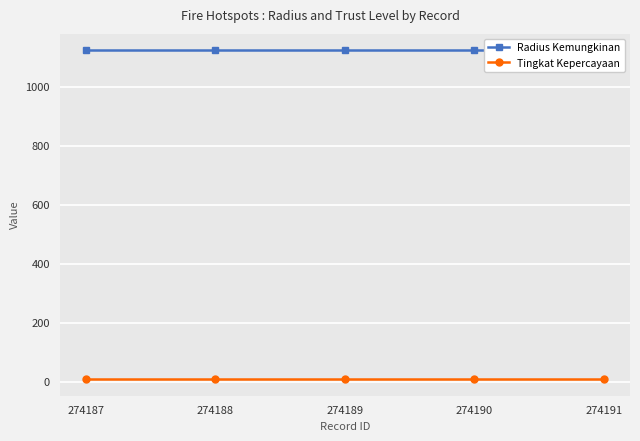

Which series has the largest range (max minus min)?

Radius Kemungkinan